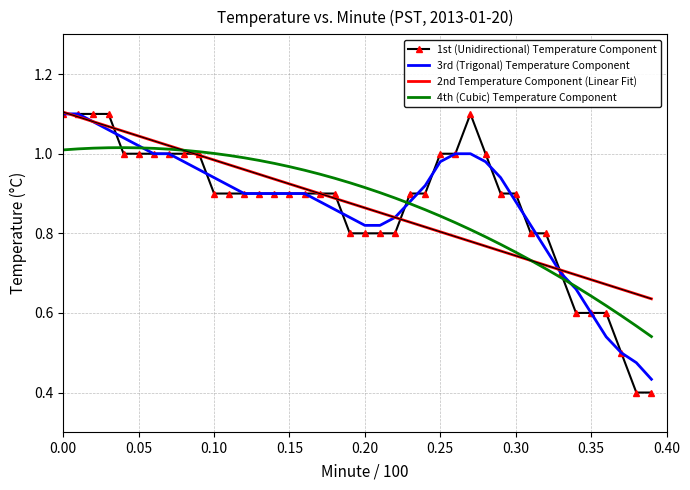

At how many categories does at least one series exceed 0?

40